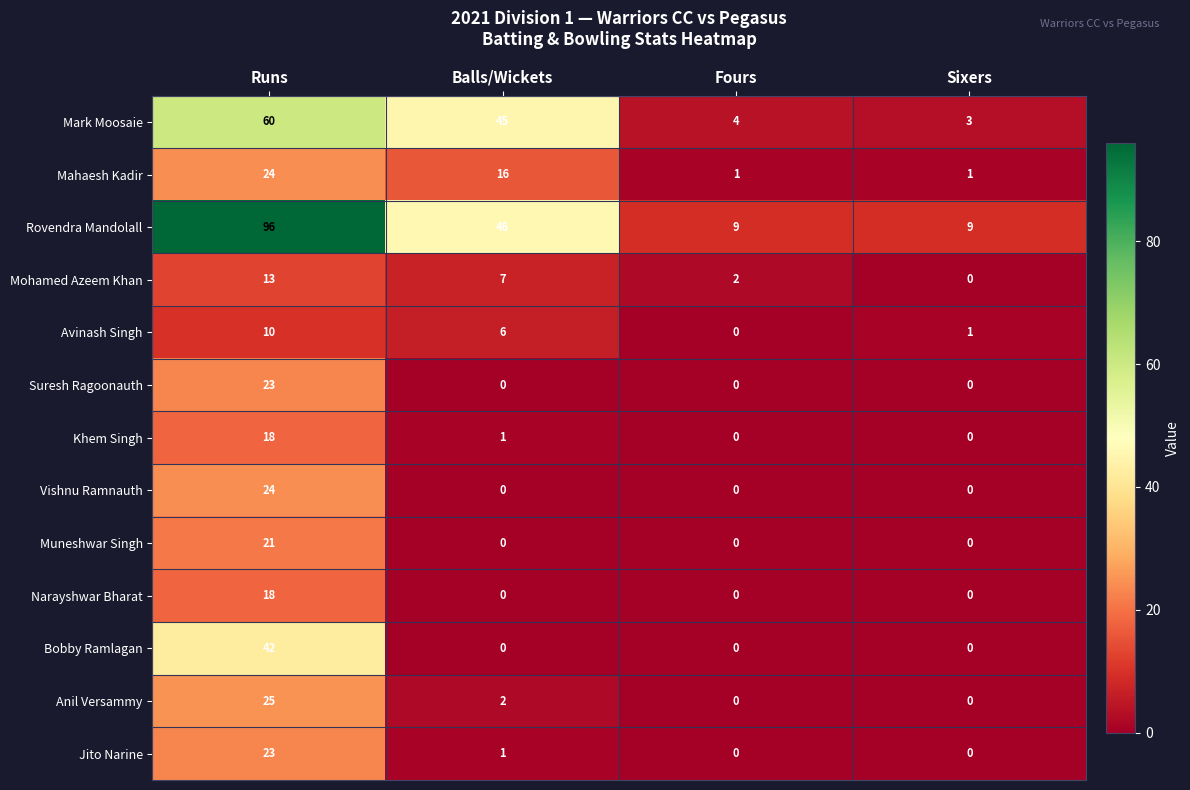

What is the greatest value displayed?

96